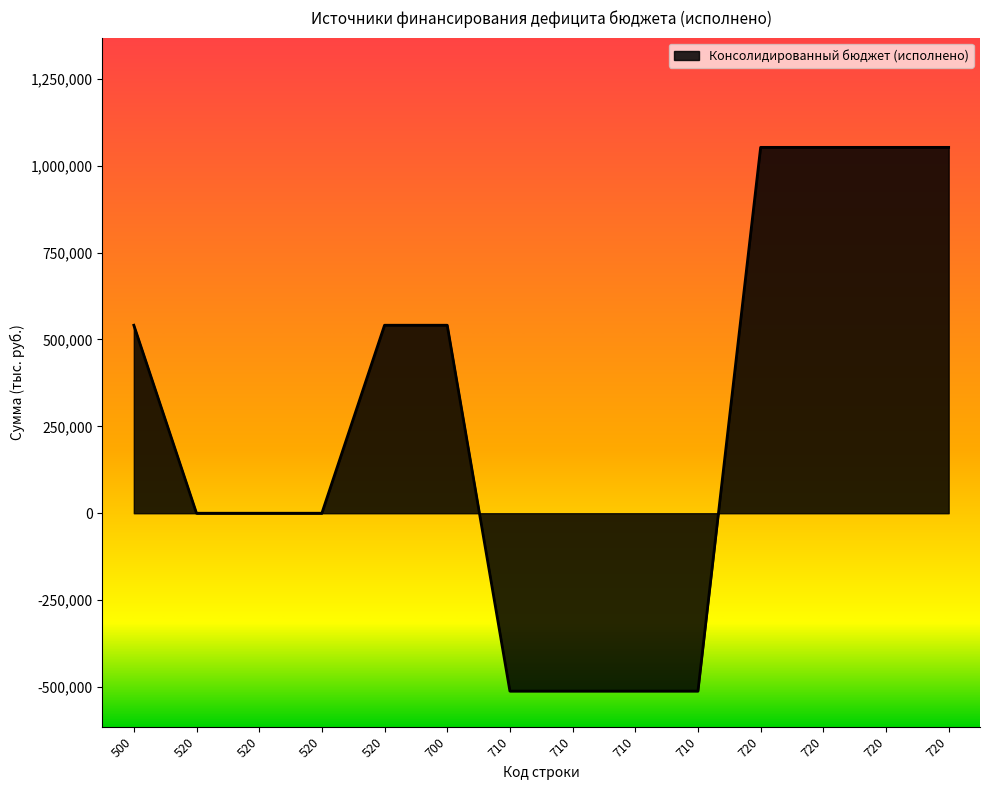

What is the difference between the maximum and minimum values?

1564403.4